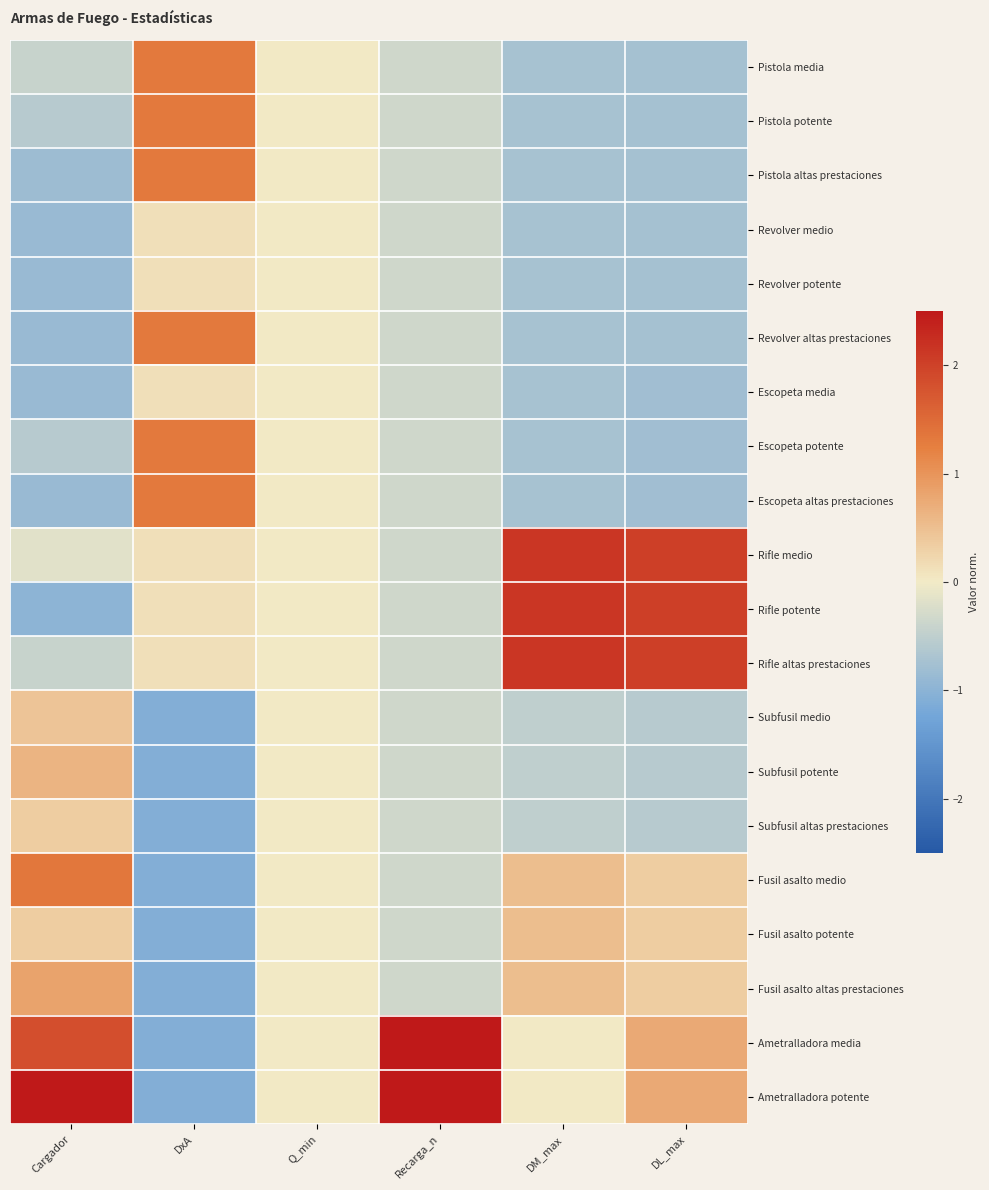

Rank the series by their maximum value, from highest to lowest.

Ametralladora media, Ametralladora potente, Rifle medio, Rifle potente, Rifle altas prestaciones, Fusil asalto medio, Pistola media, Pistola potente, Pistola altas prestaciones, Revolver altas prestaciones, Escopeta potente, Escopeta altas prestaciones, Fusil asalto altas prestaciones, Subfusil potente, Fusil asalto potente, Subfusil medio, Subfusil altas prestaciones, Revolver medio, Revolver potente, Escopeta media